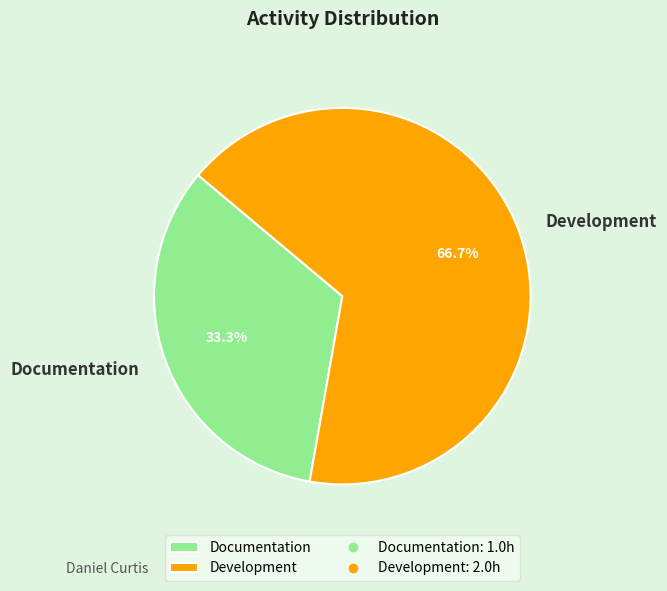

What portion of the pie excludes Development?

33.3%